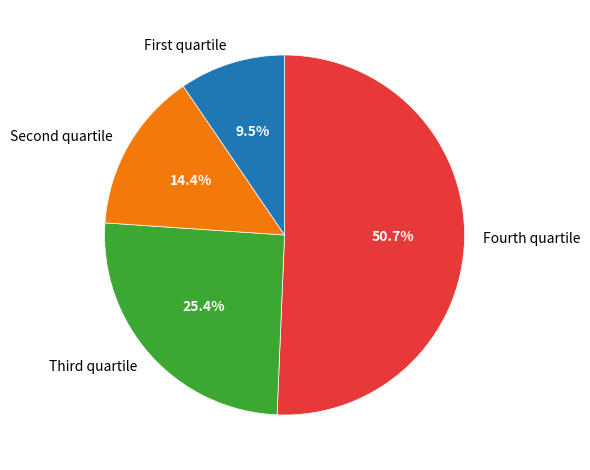

Count the number of slices in the pie.

4